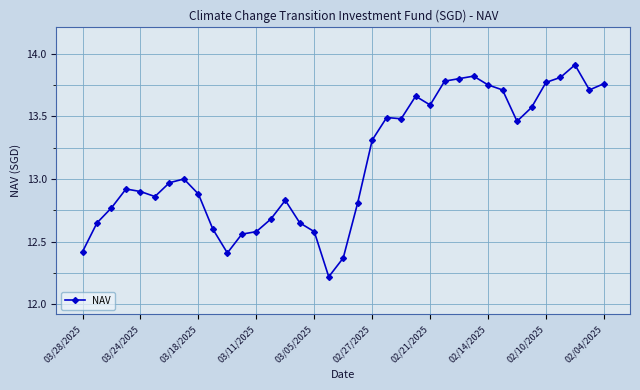

What is the average value?

13.1